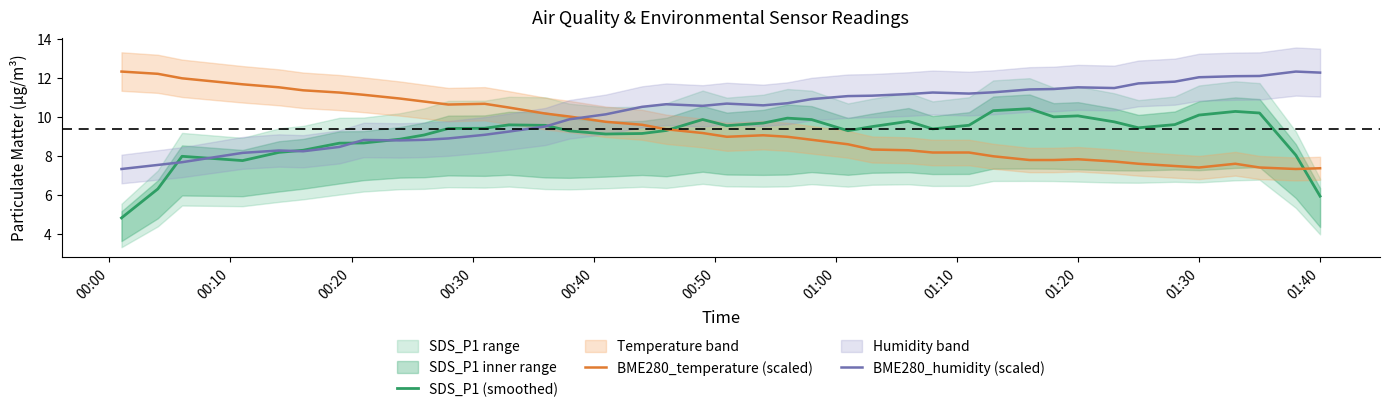

Which series ends up on top after the final intersection of BME280_humidity (scaled) and BME280_temperature (scaled)?

BME280_humidity (scaled)